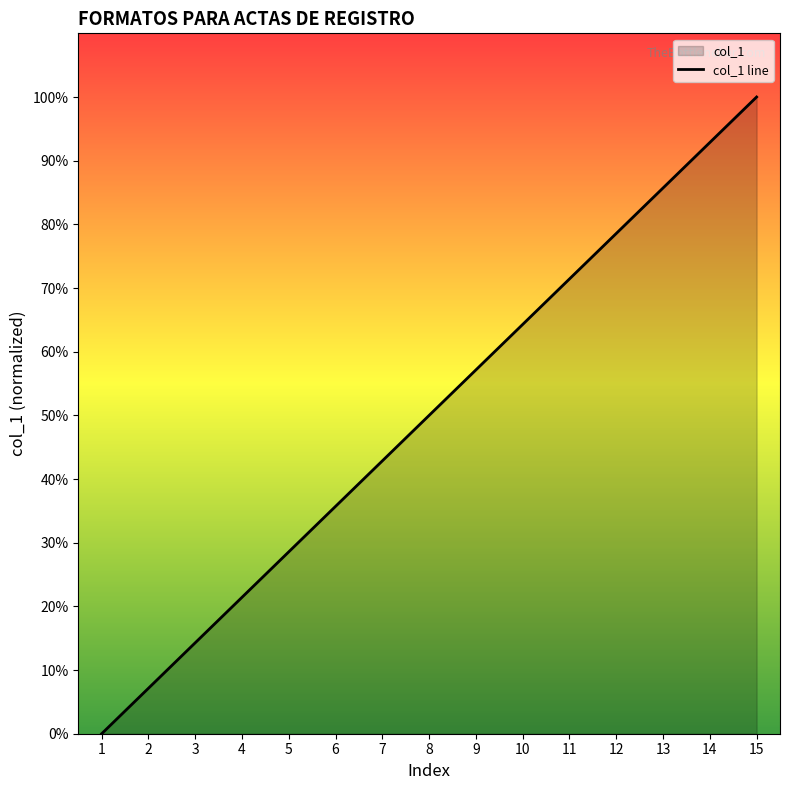

True or false: the data shows 50.0 at 8.

True